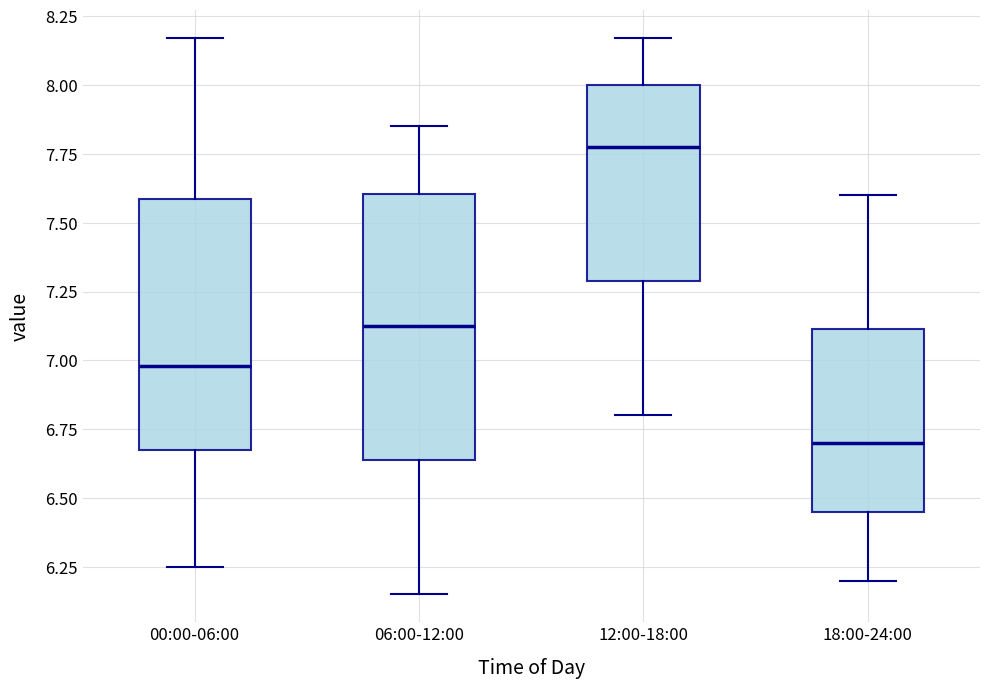

Reading left to right, read every box against the y-axis: the position of its median line, the range the box covers, and the ends of its whiskers. The values are not printed on the chart, so give them approximately, as read against the axis.

00:00-06:00: median 7.00, box 6.70 to 7.60, whiskers 6.25 to 8.15
06:00-12:00: median 7.15, box 6.65 to 7.60, whiskers 6.15 to 7.85
12:00-18:00: median 7.80, box 7.30 to 8.00, whiskers 6.80 to 8.15
18:00-24:00: median 6.70, box 6.45 to 7.10, whiskers 6.20 to 7.60